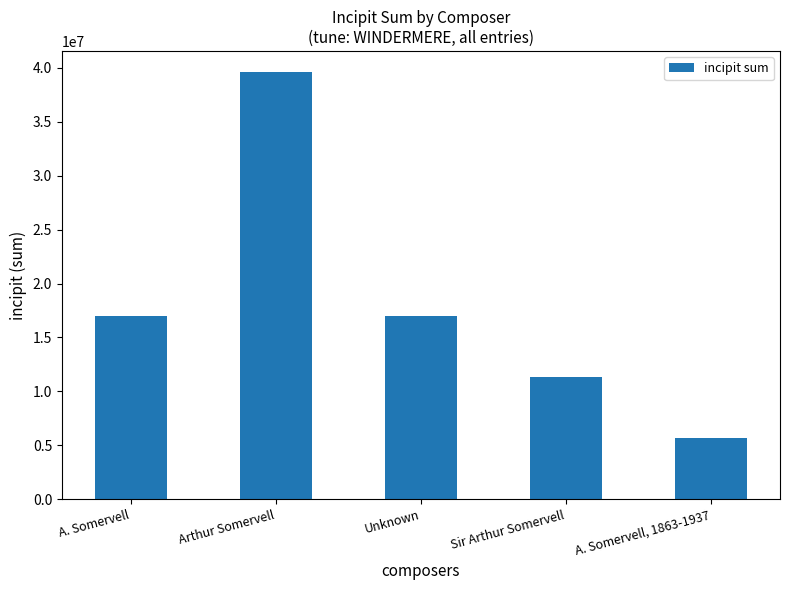

What is the difference between the second highest and second lowest values?

5654565